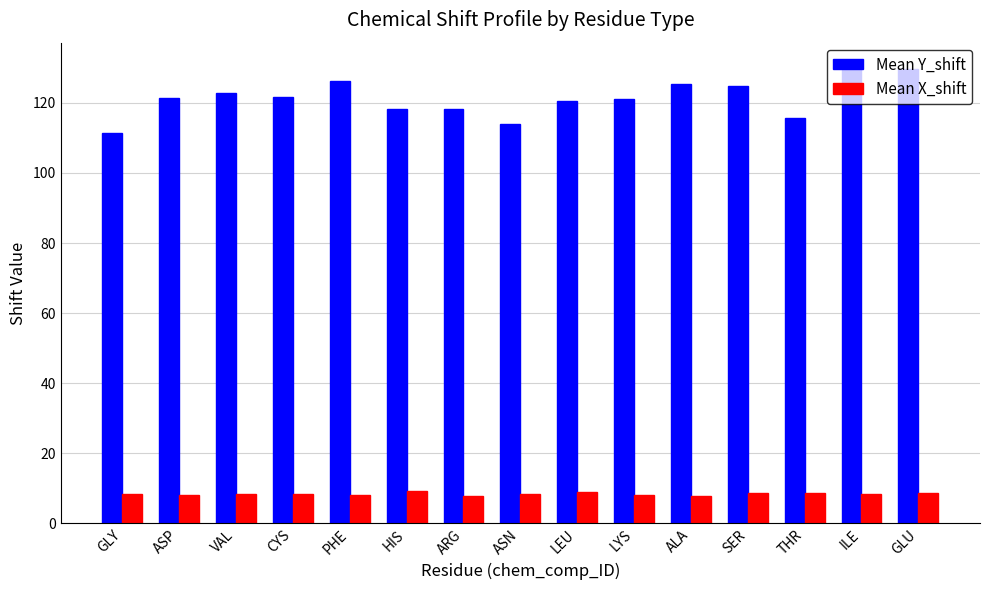

What is the sum of all Mean Y_shift values?

1822.3